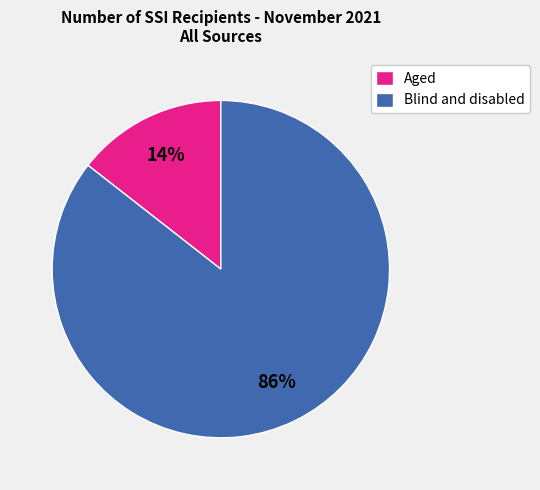

What is the largest slice in the pie chart?

Blind and disabled